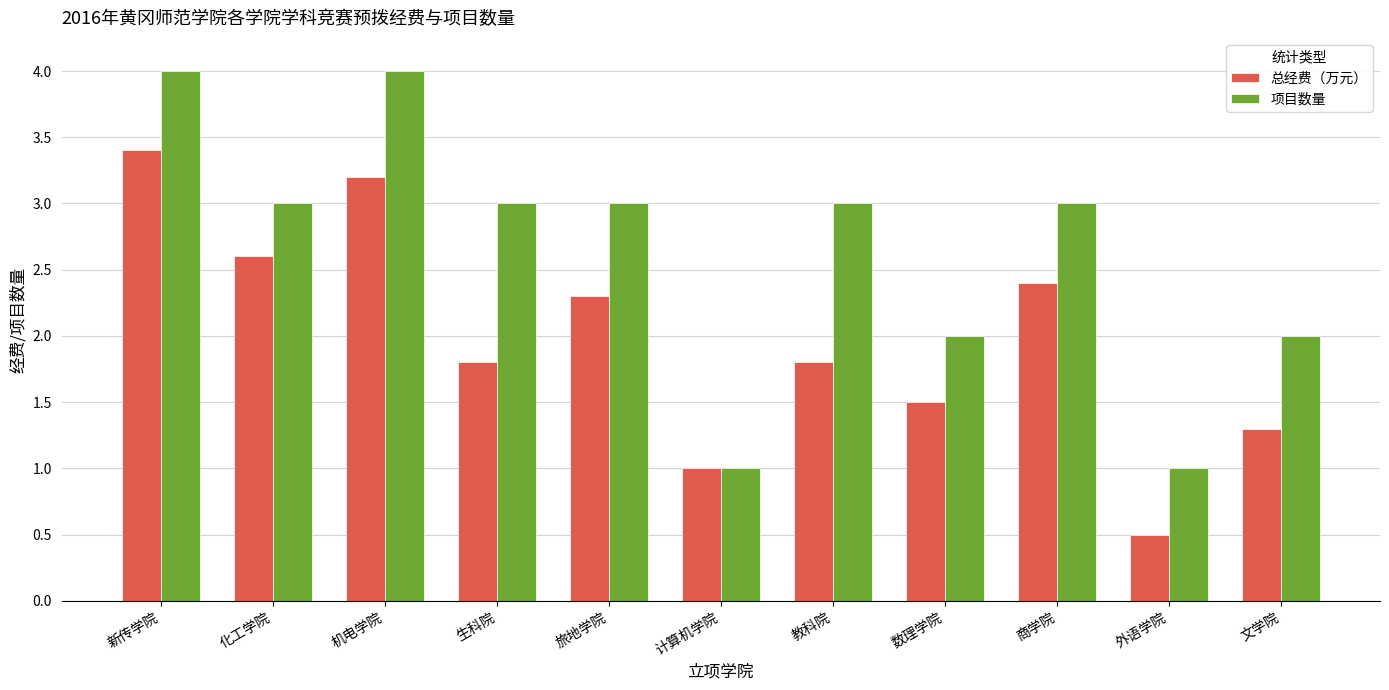

What is the total value across all series at 数理学院?

3.5